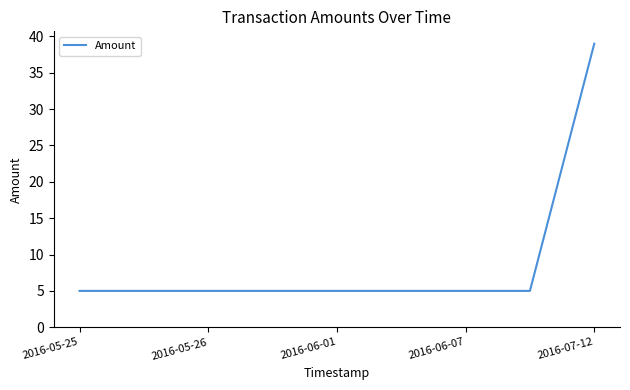

What is the difference between the maximum and minimum values?

34